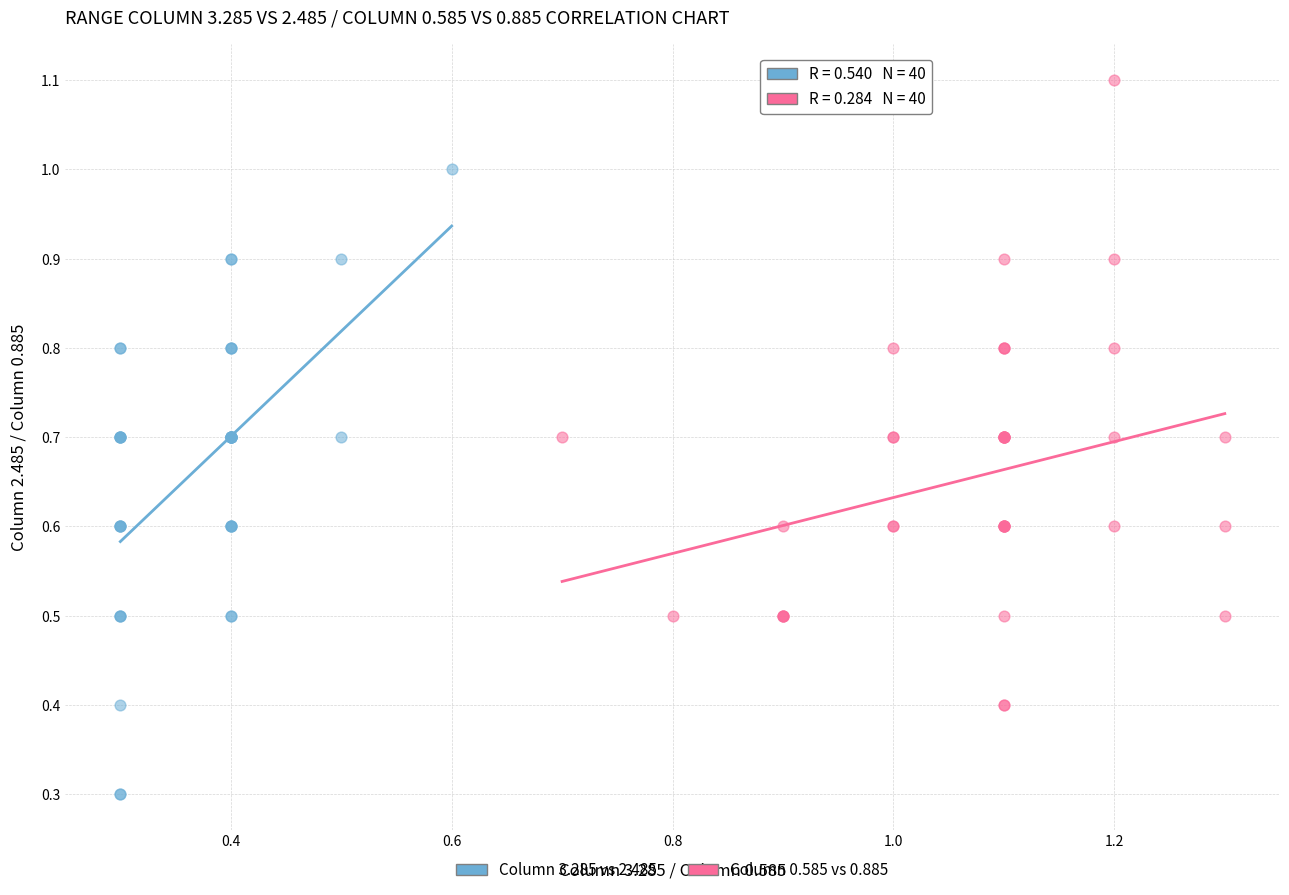

Which series reaches the minimum Y coordinate?

Column 3.285 vs 2.485